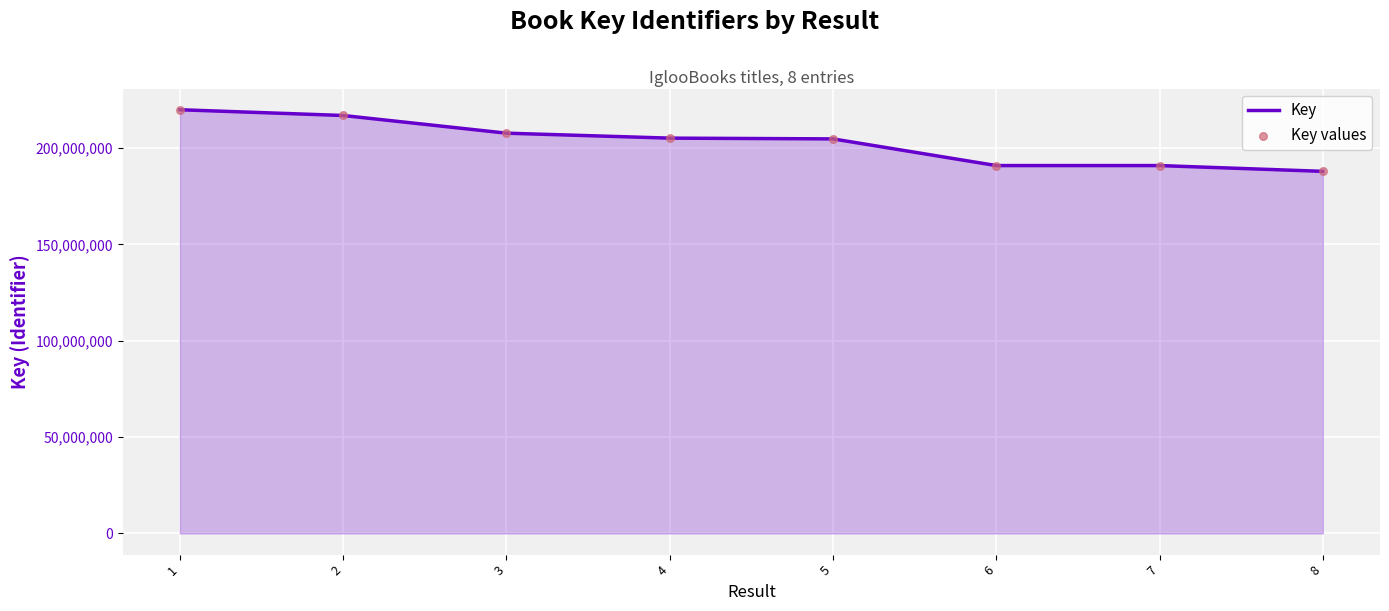

What is the ratio of the value at 3 to the value at 1?

0.9